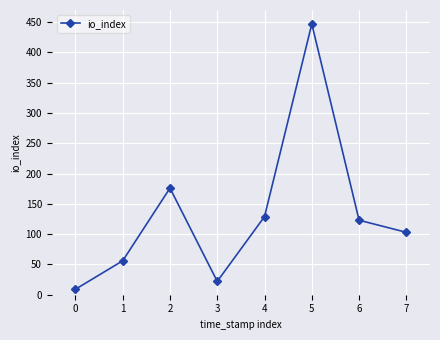

Where is the data nearest to the value 228?

2